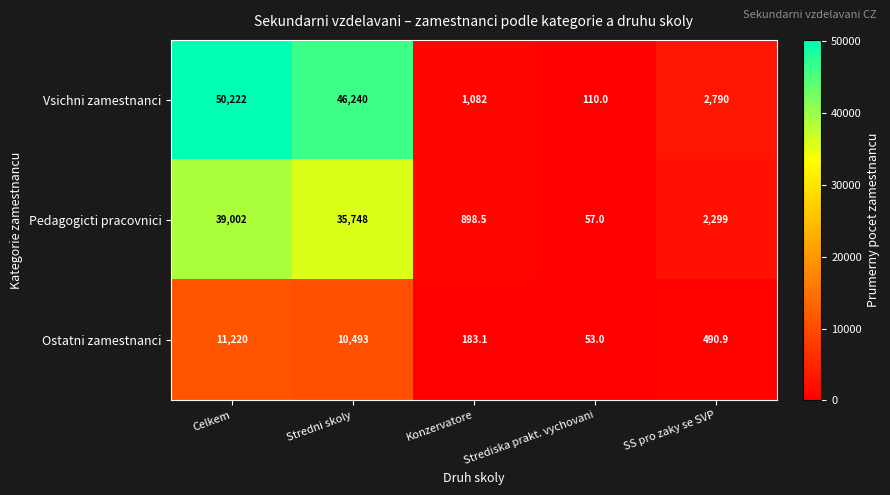

Which series has the largest total across all categories?

Vsichni zamestnanci